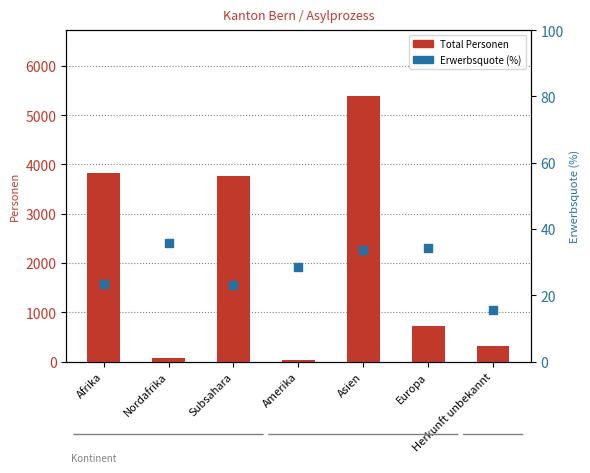

At how many categories does at least one series exceed 4206?

1